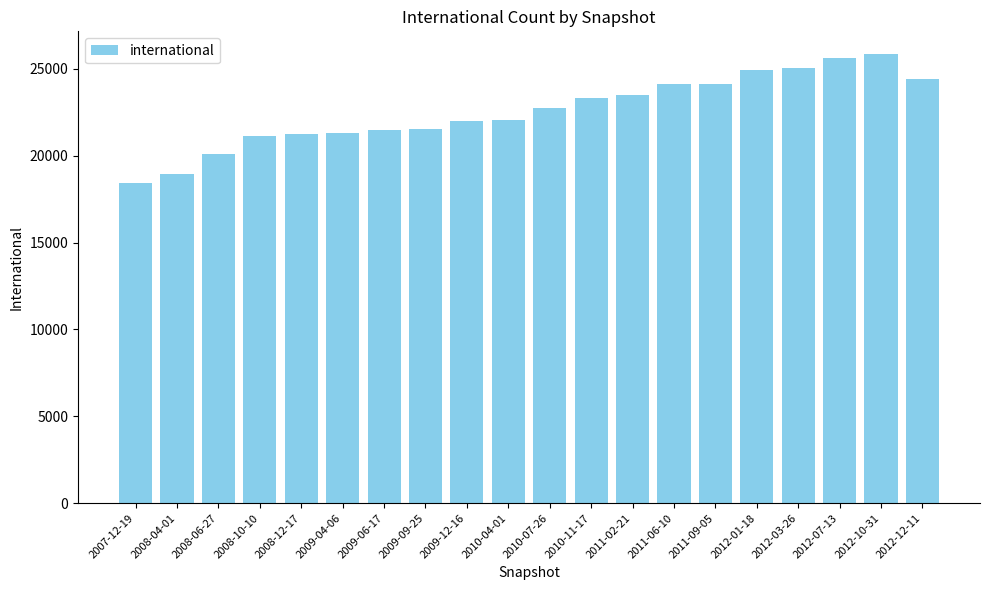

What is the label of the 8th bar from the left?

2009-09-25